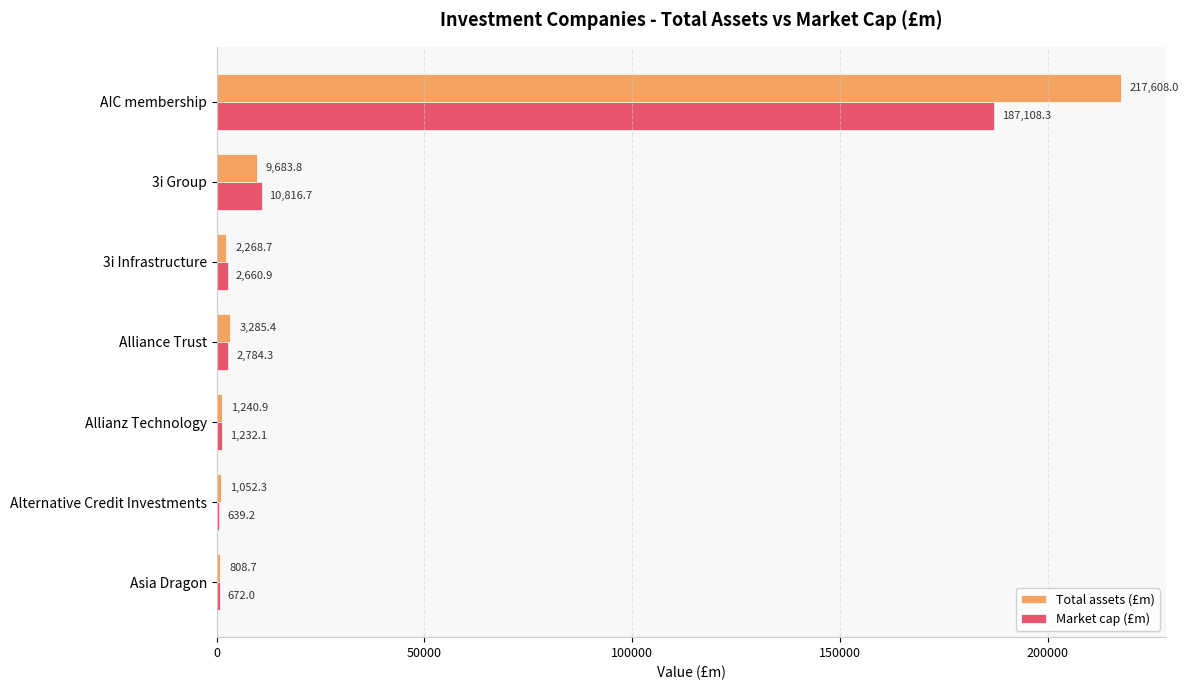

What is the sum of all Total assets (£m) values?

235947.7